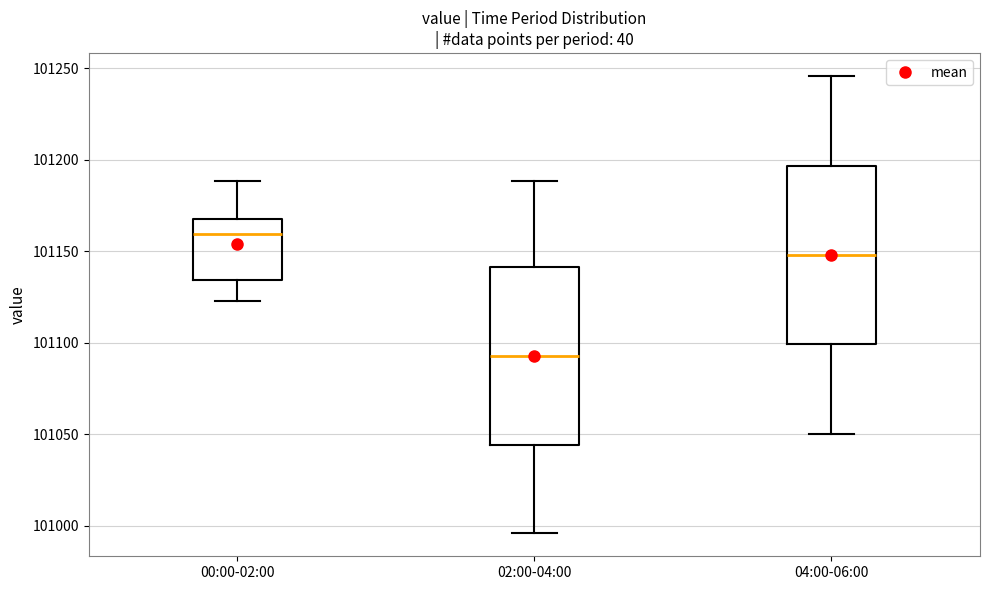

Where is the upper edge of the box for 04:00-06:00 on the y-axis? The values are not printed on the chart, so give them approximately, as read against the axis.

101195